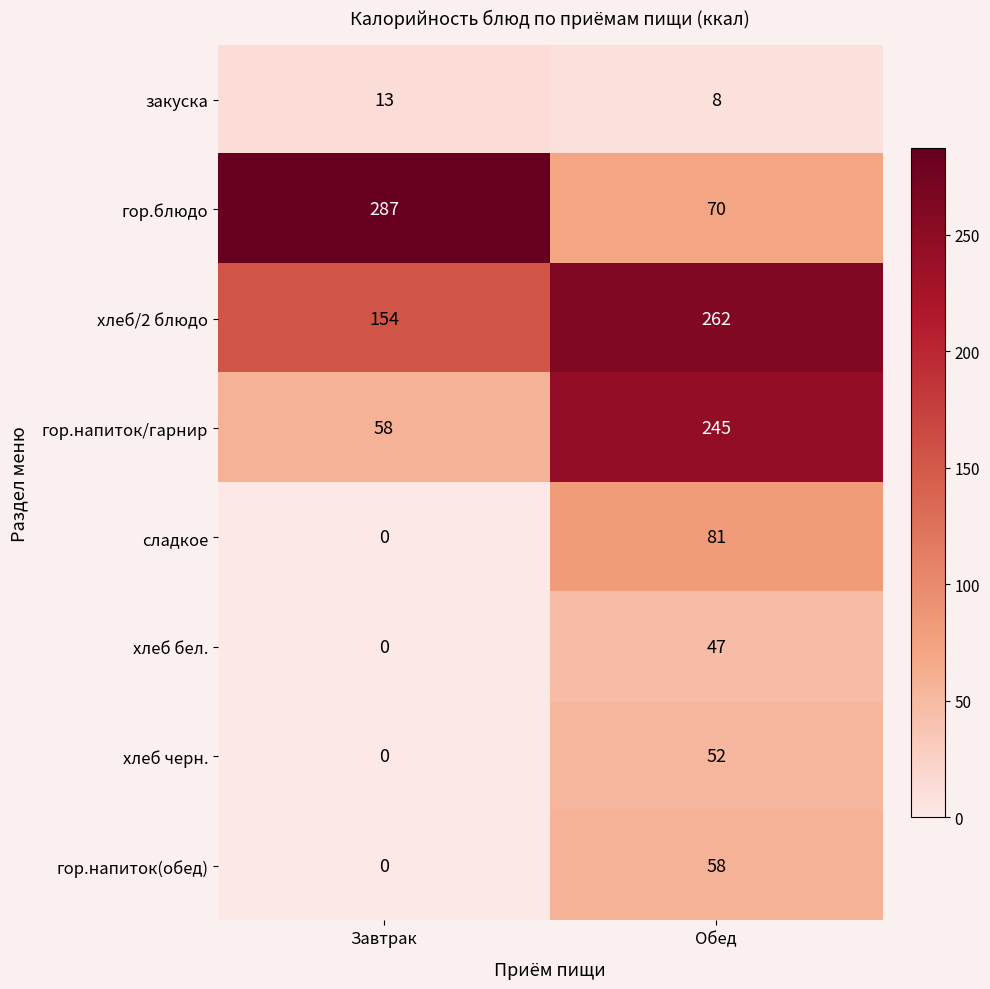

What is the difference between the highest and lowest values at Завтрак?

287